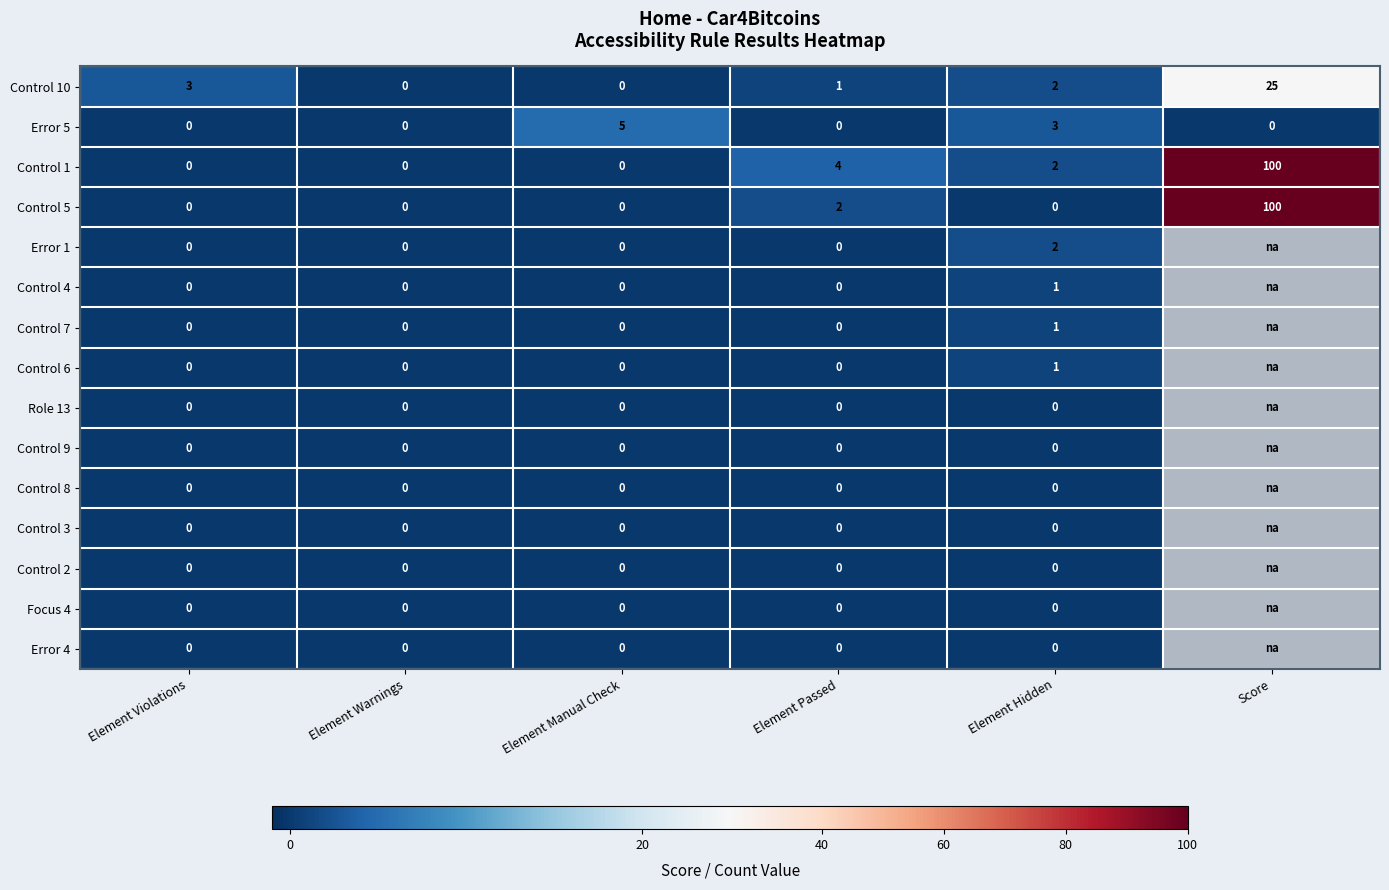

Which series changed the most between Element Warnings and Element Passed?

Control 1